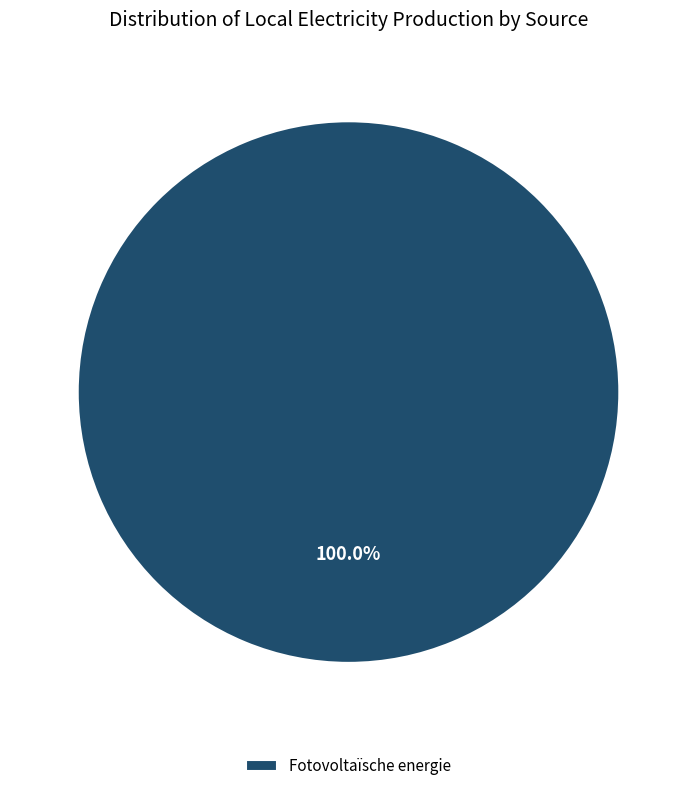

Is Fotovoltaïsche energie the majority of the pie?

Yes